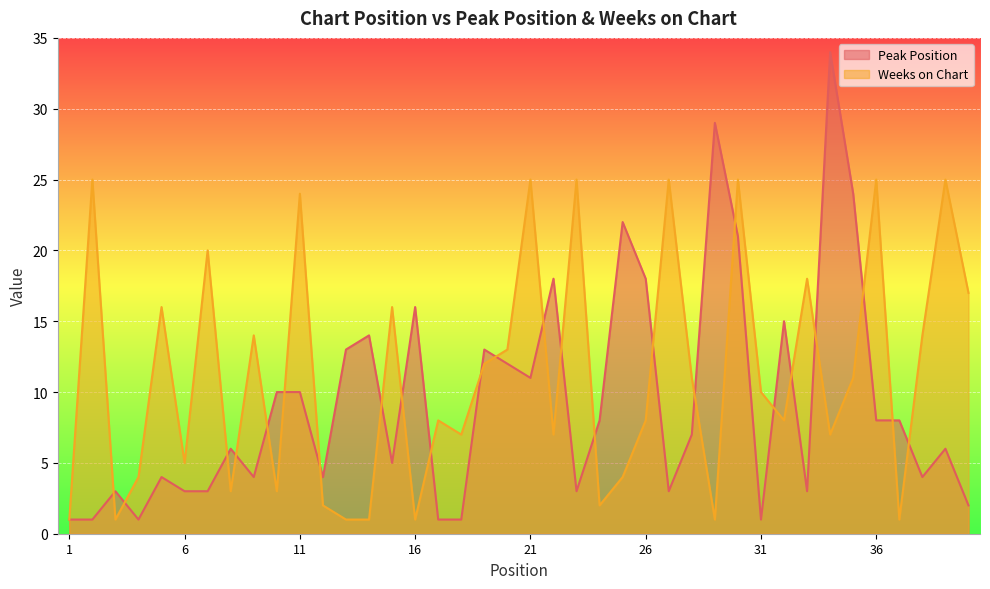

Which series has the largest range (max minus min)?

Peak Position